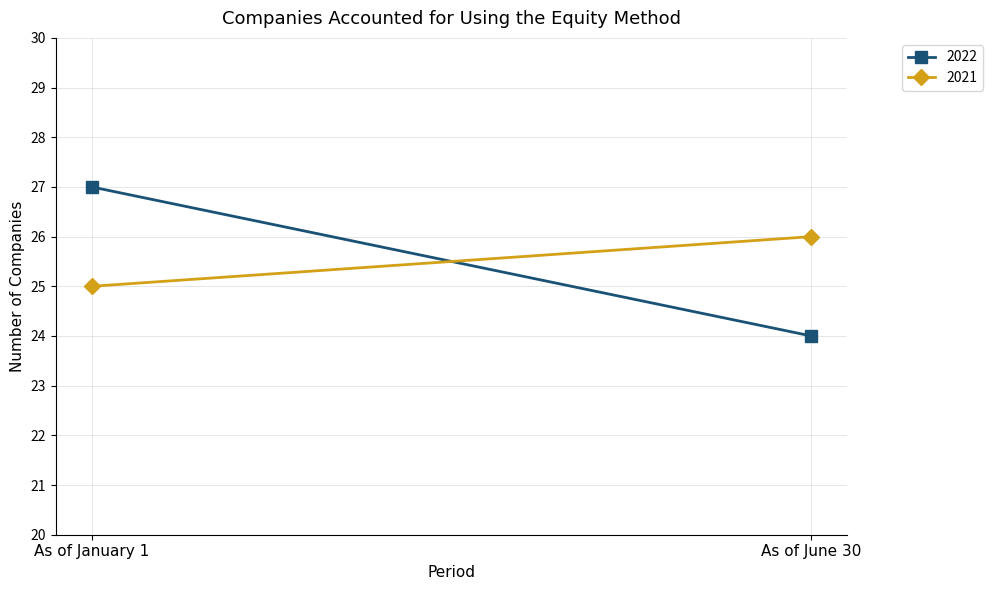

What position from the left is As of January 1?

1